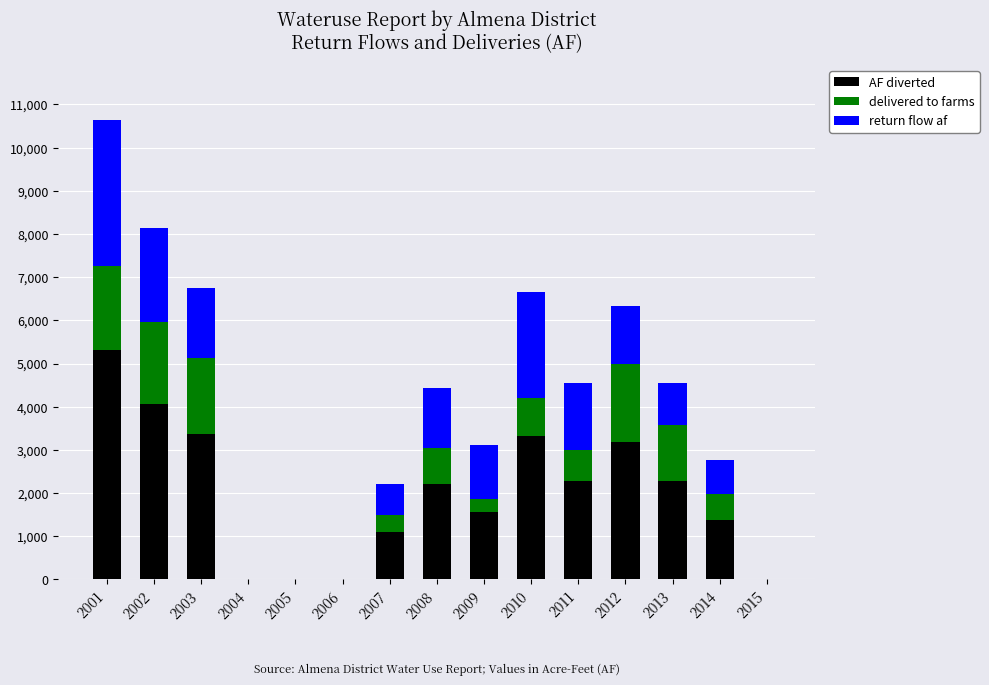

How many series are shown in this chart?

3